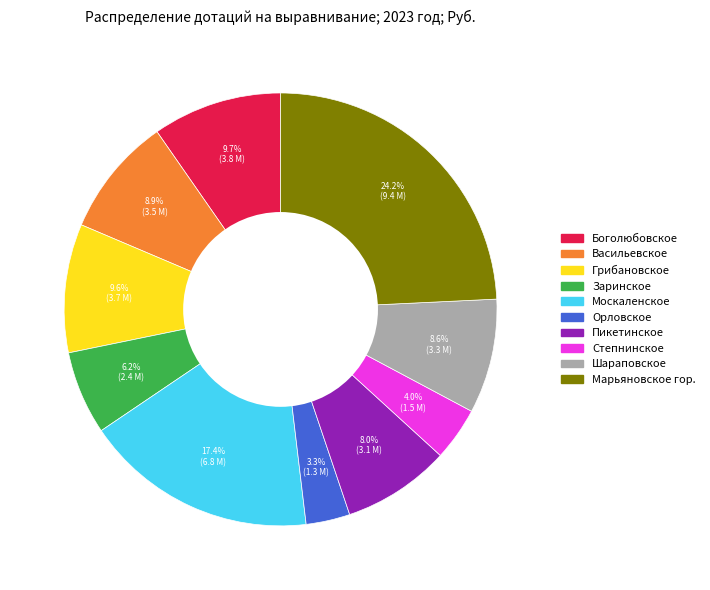

Does any single category account for the majority?

No